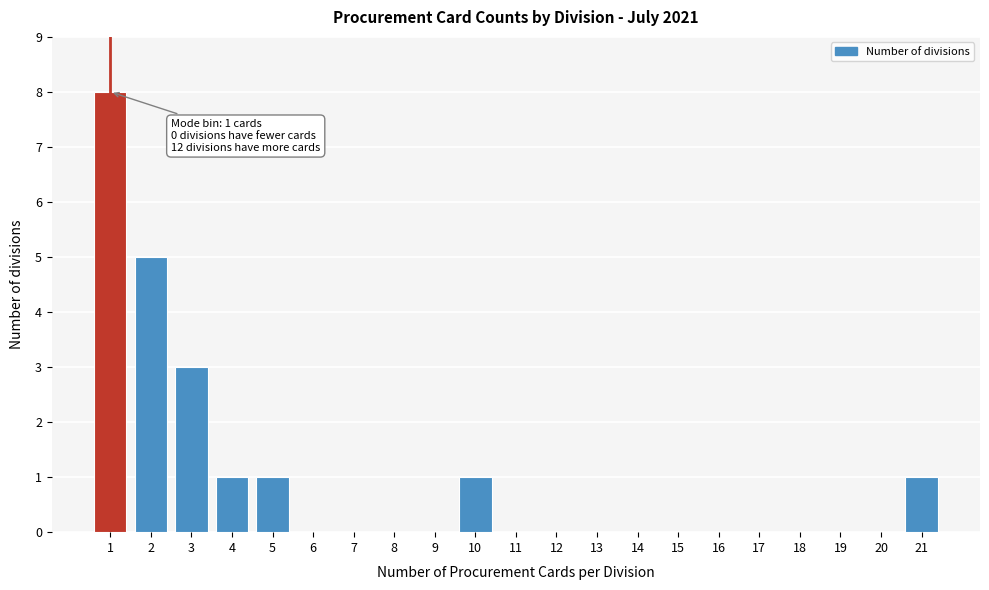

Reading left to right, what are all the values shown in this chart?

1=8	2=5	3=3	4=1	5=1	6=0	7=0	8=0	9=0	10=1	11=0	12=0	13=0	14=0	15=0	16=0	17=0	18=0	19=0	20=0	21=1